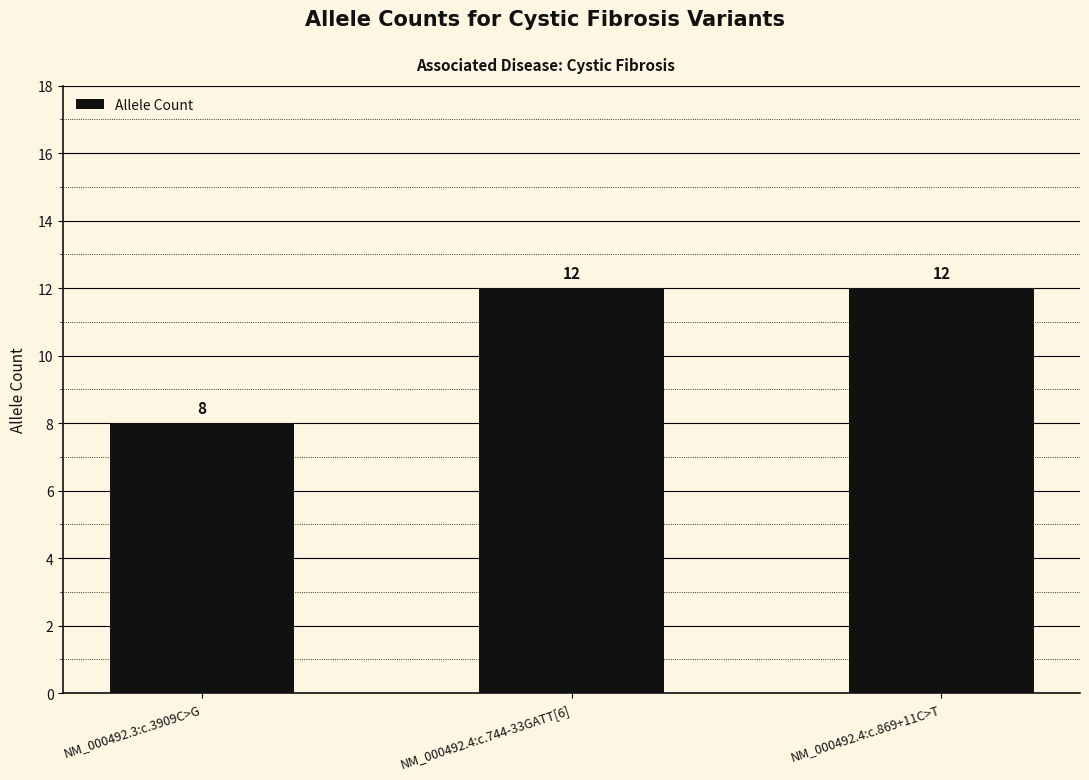

Read the value at NM_000492.4:c.744-33GATT[6].

12